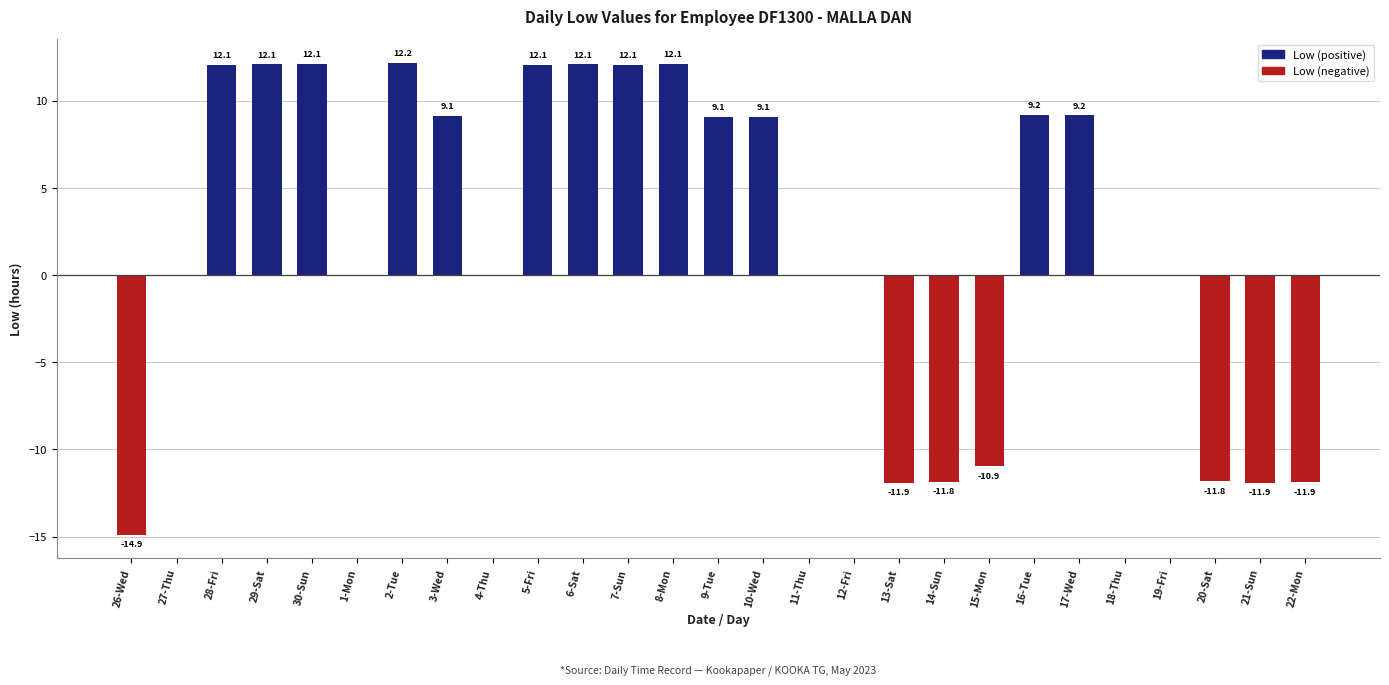

Reading left to right, what are all the values shown in this chart?

-14.9	0.0	12.1	12.1	12.1	0.0	12.2	9.1	0.0	12.1	12.1	12.1	12.1	9.1	9.1	0.0	0.0	-11.9	-11.8	-10.9	9.2	9.2	0.0	0.0	-11.8	-11.9	-11.9